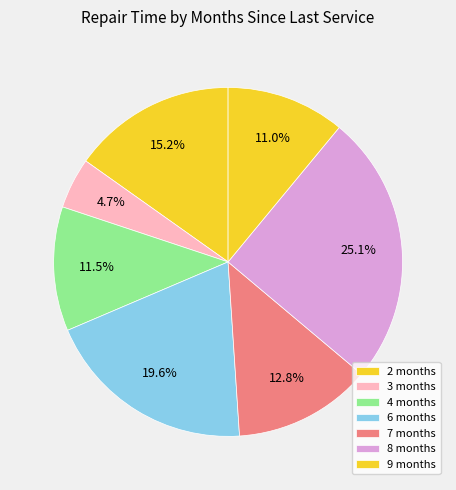

To the nearest percent, what is the average slice percentage?

14%